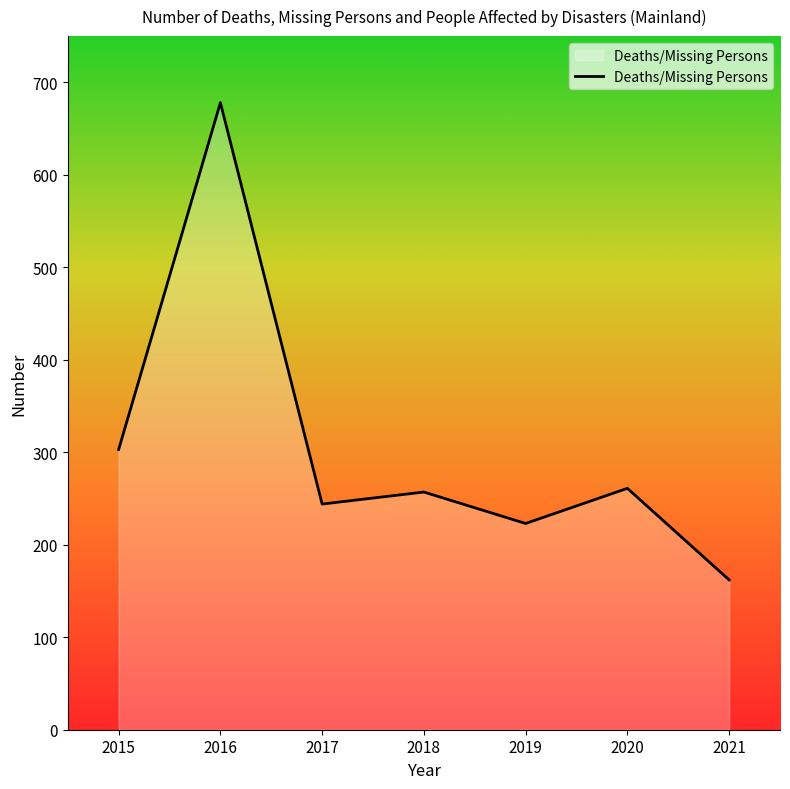

What is the smallest value displayed?

162